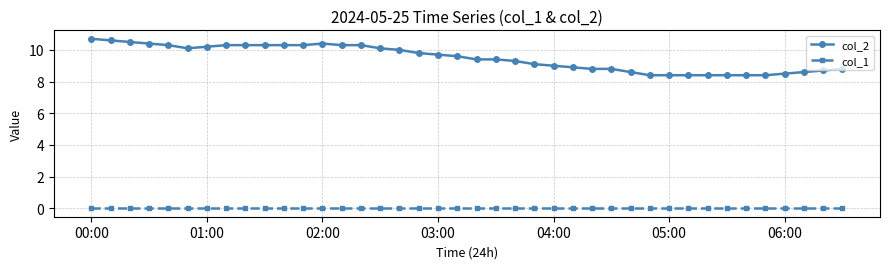

Which series has the widest spread of values?

col_2